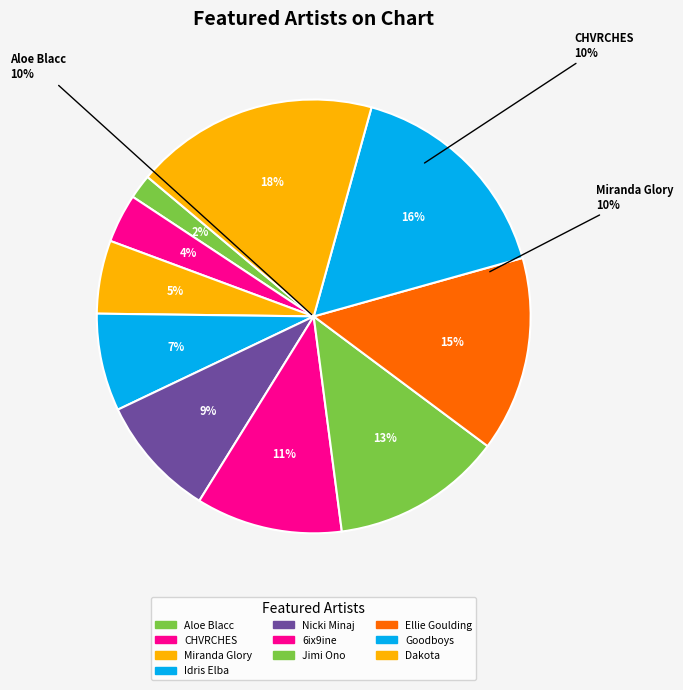

What percentage is the Jimi Ono slice, to the nearest percent?

13%